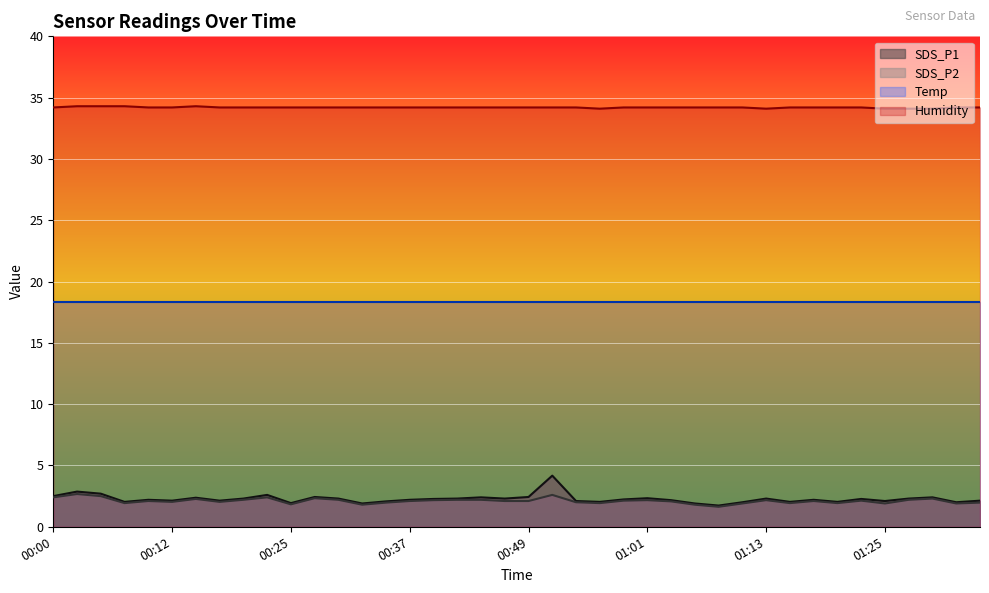

Is the value of SDS_P2 at 01:11 greater than the value of Humidity at 00:10?

No